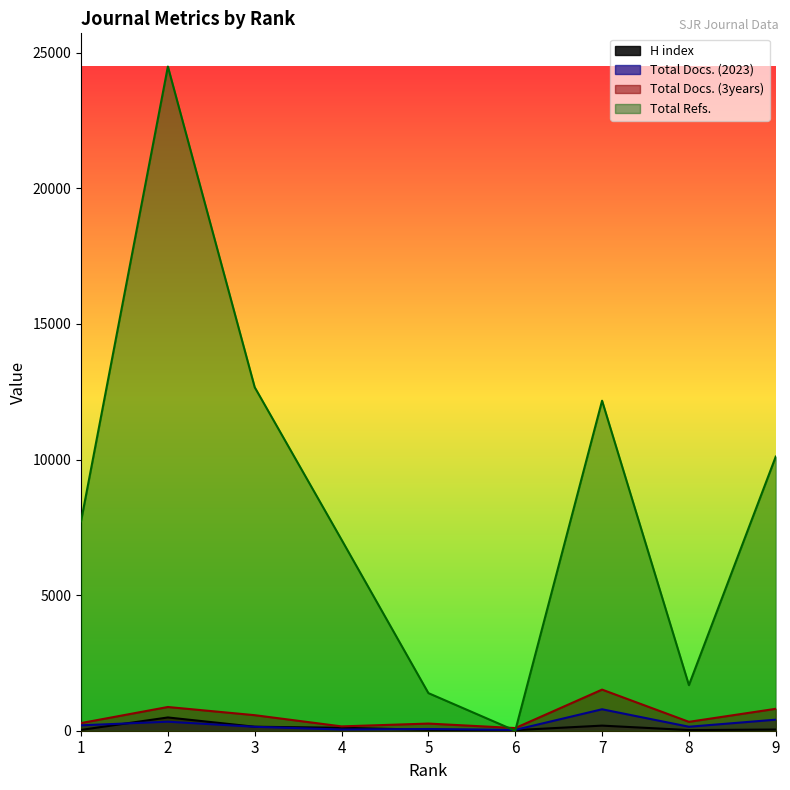

What is the sum of the Total Docs. (2023) values at 9 and 4?

451